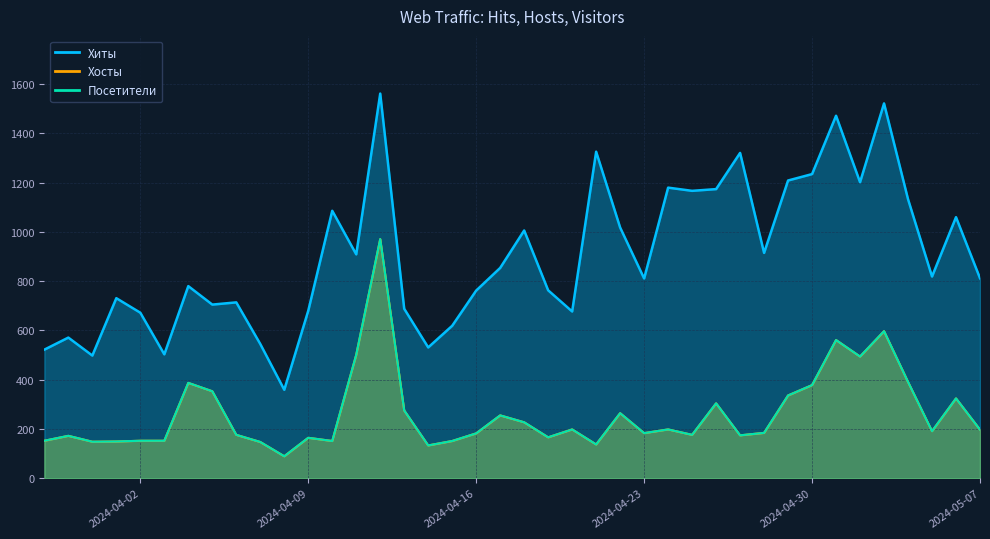

What is the total value across all series at 2024-05-01?

2594